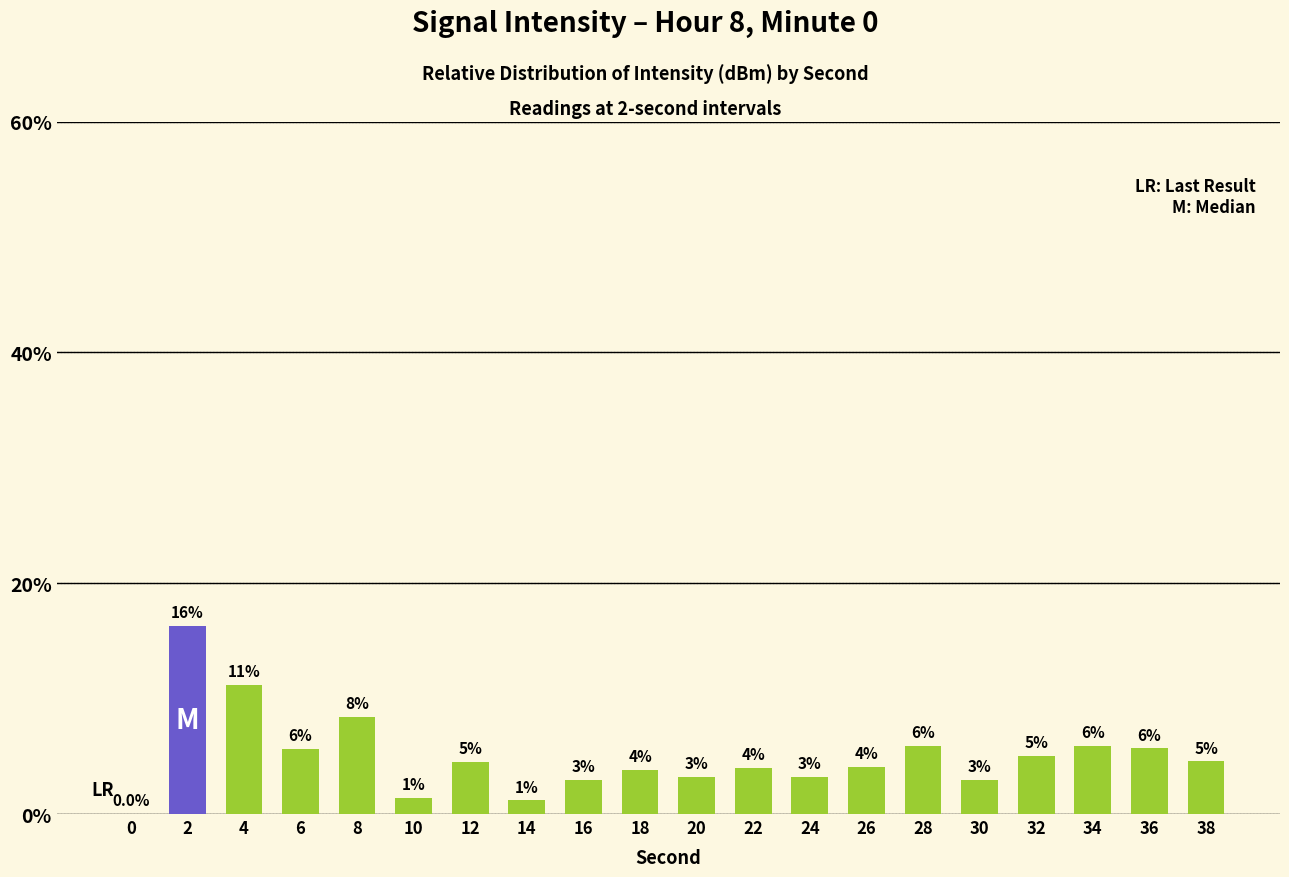

How many distinct data groups are displayed?

1